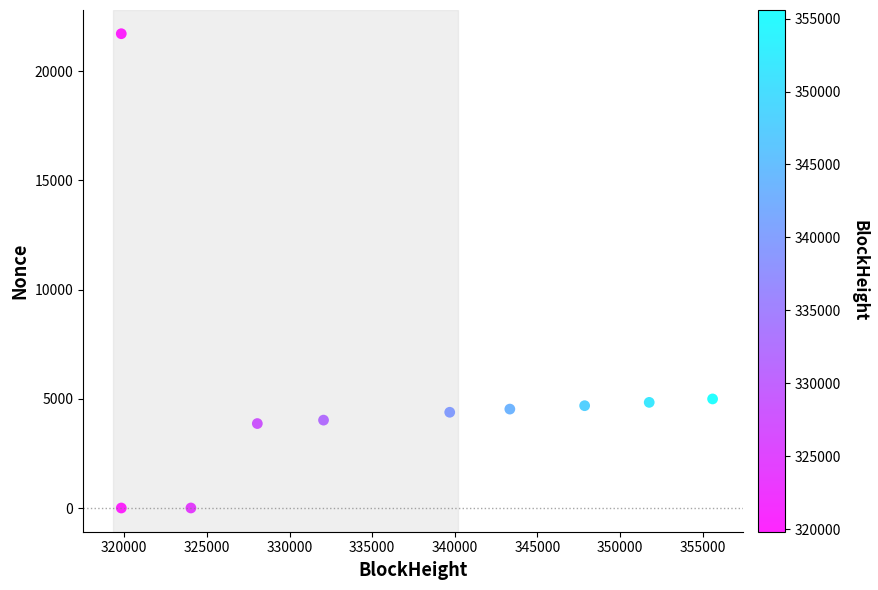

What is the average Y value?

5303